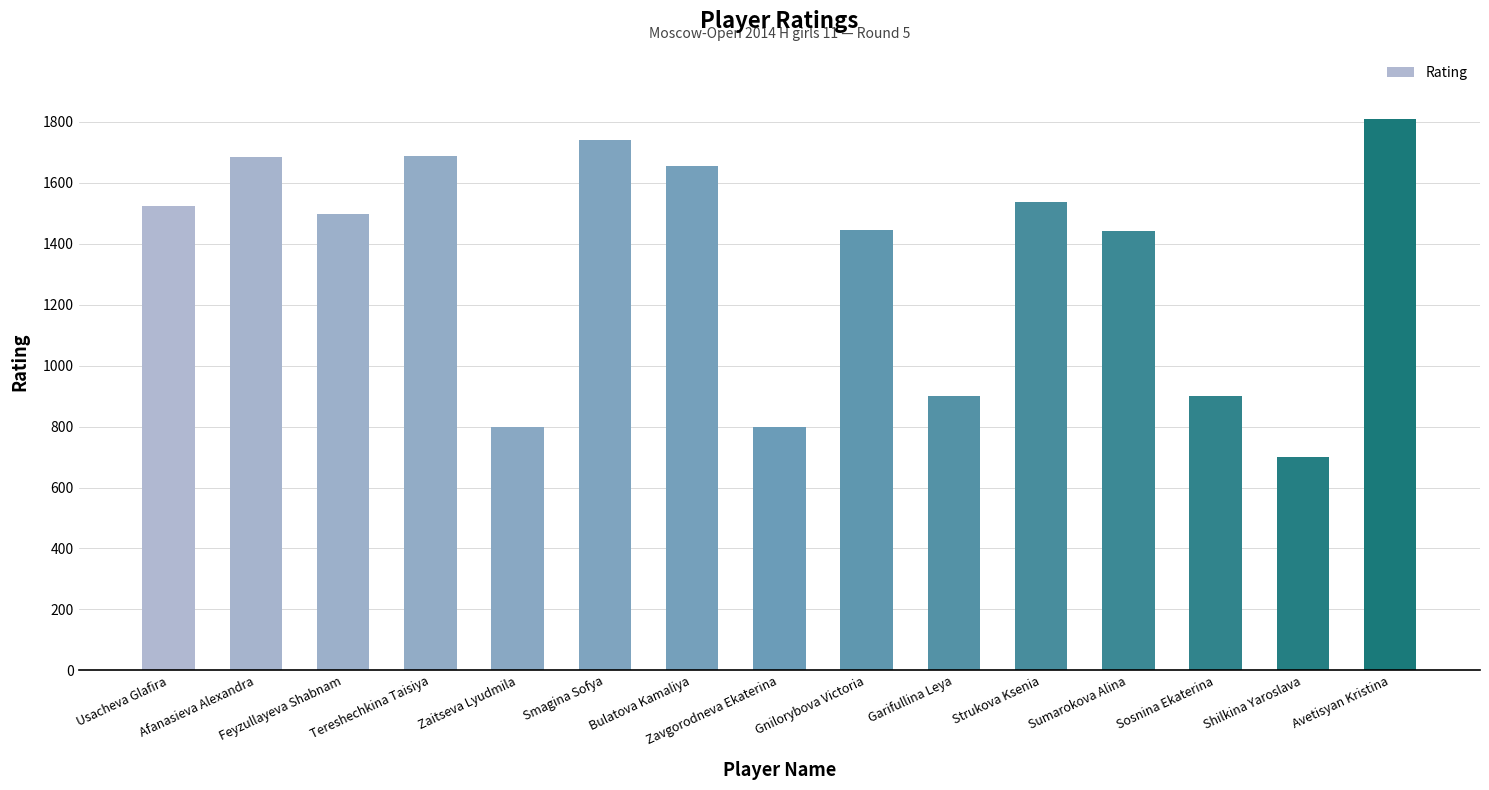

The chart shows a value of 523 at Sosnina Ekaterina. True or false?

False